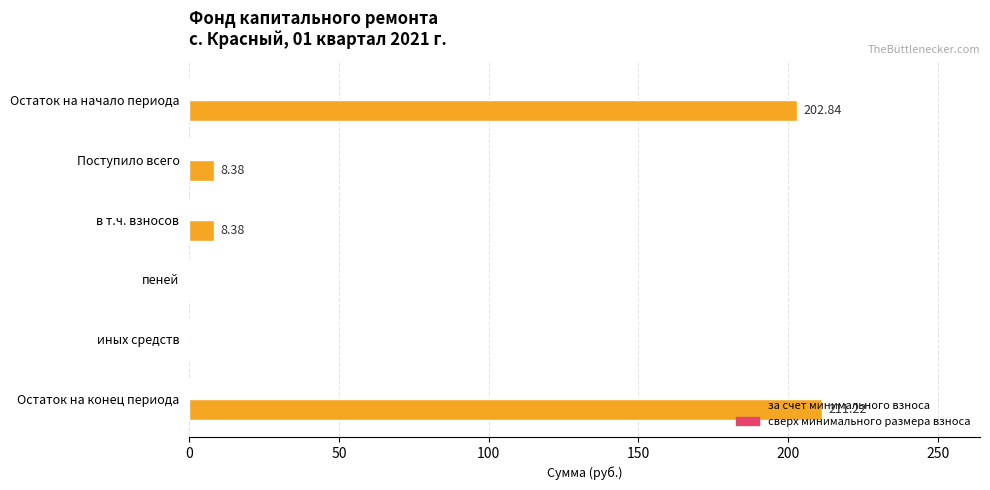

What is the greatest value displayed?

211.2